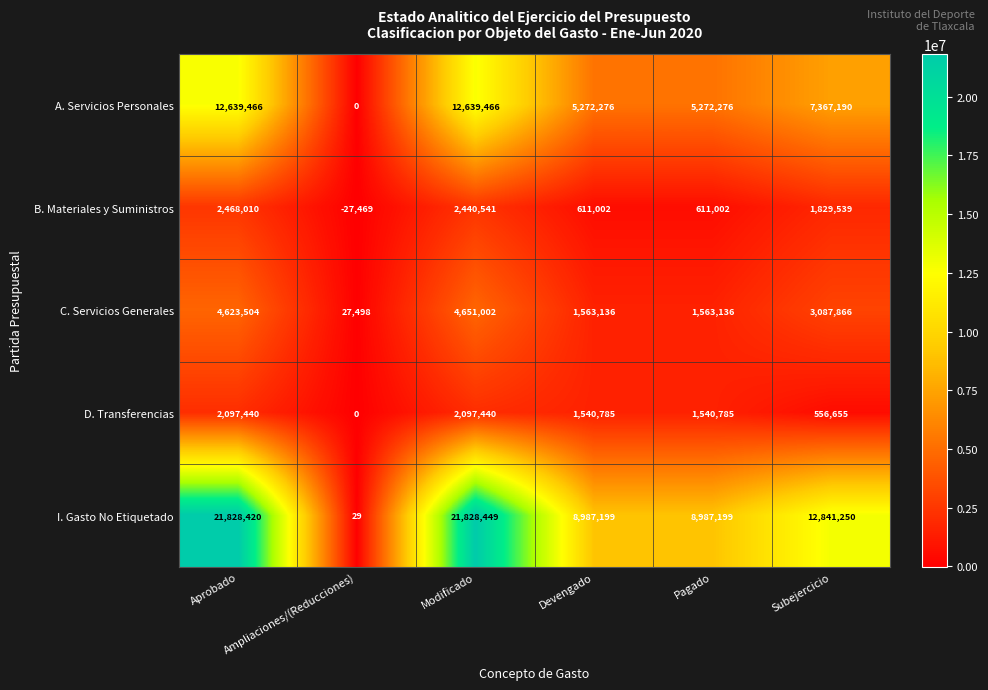

What is the difference between the maximum and minimum values in the D. Transferencias series?

2097440